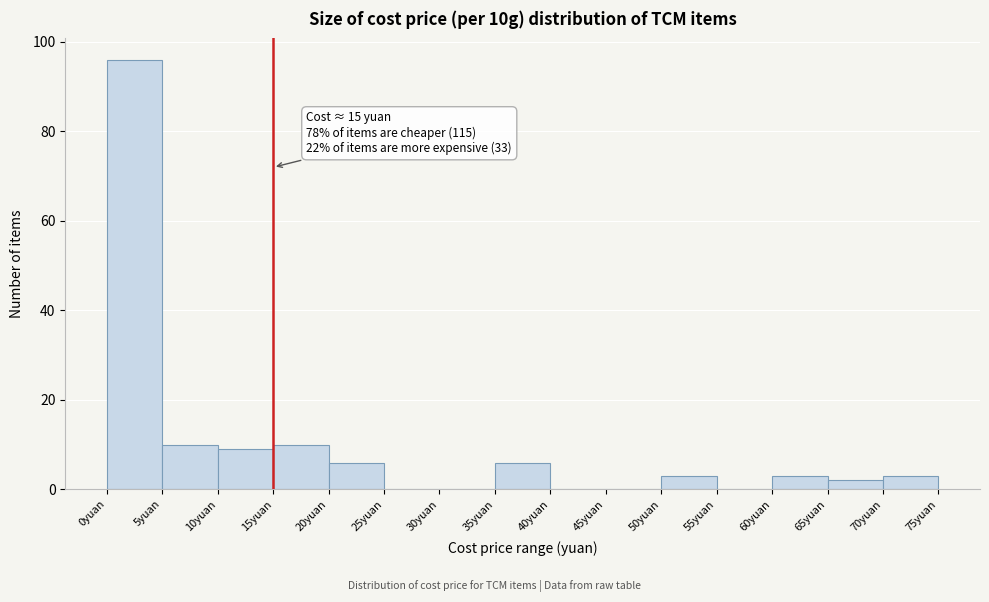

Which range on the x-axis has the tallest bar?

0 to 5